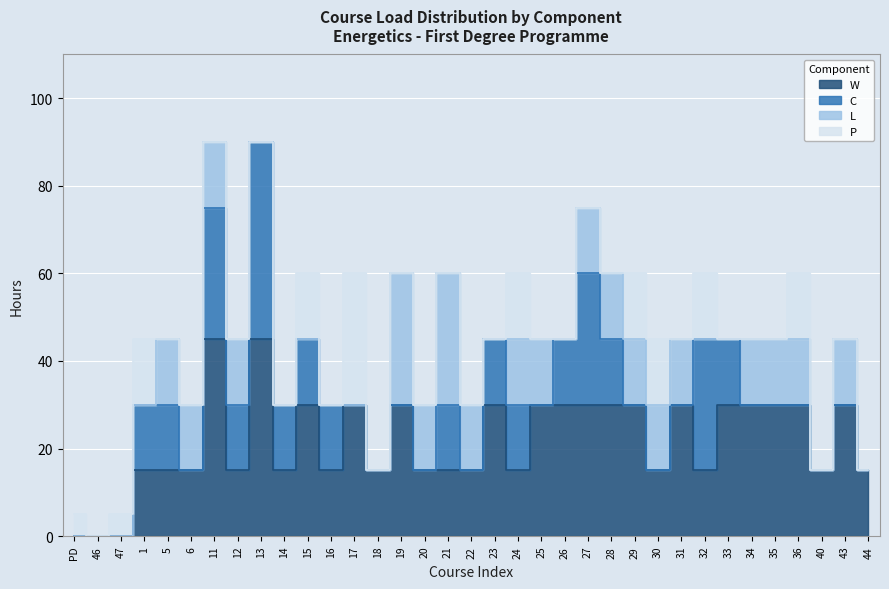

Where is the first local maximum for W?

11